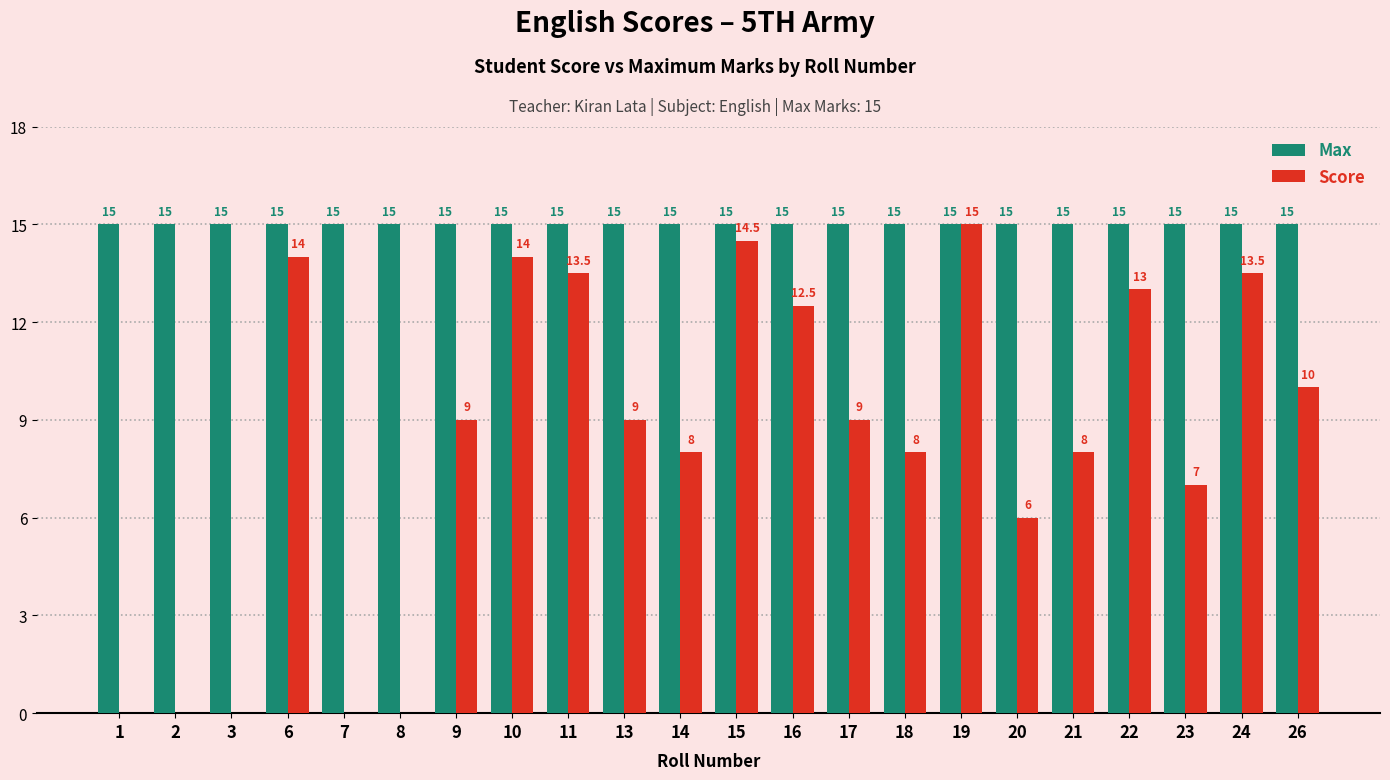

Reading left to right, what are all the values shown in this chart?

Max: 15.0	15.0	15.0	15.0	15.0	15.0	15.0	15.0	15.0	15.0	15.0	15.0	15.0	15.0	15.0	15.0	15.0	15.0	15.0	15.0	15.0	15.0
Score: 0.0	0.0	0.0	14.0	0.0	0.0	9.0	14.0	13.5	9.0	8.0	14.5	12.5	9.0	8.0	15.0	6.0	8.0	13.0	7.0	13.5	10.0